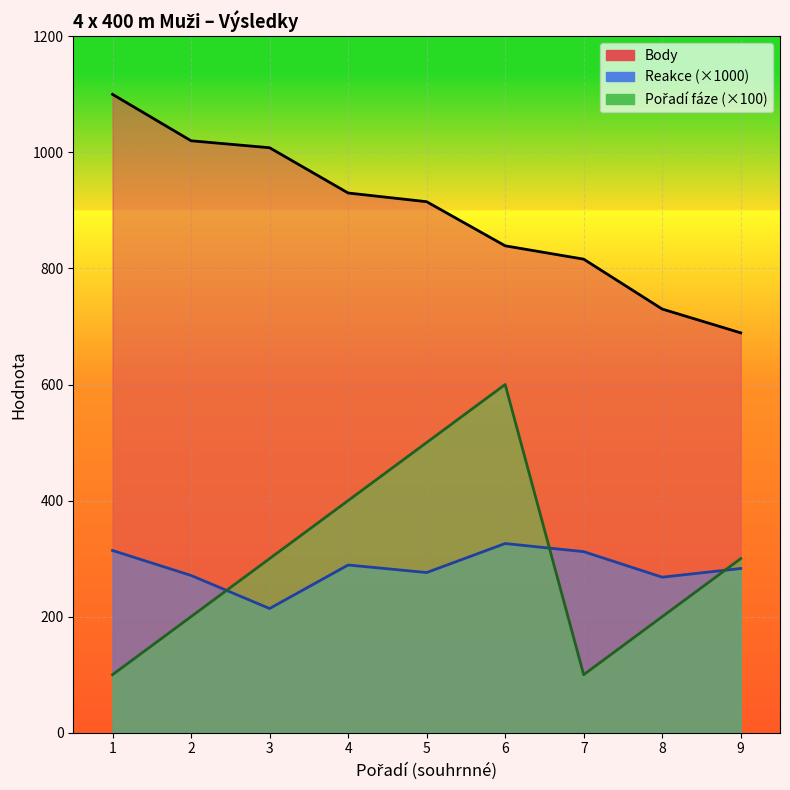

What are all the series names shown in the legend?

Body, Reakce, Pořadí (fáze)